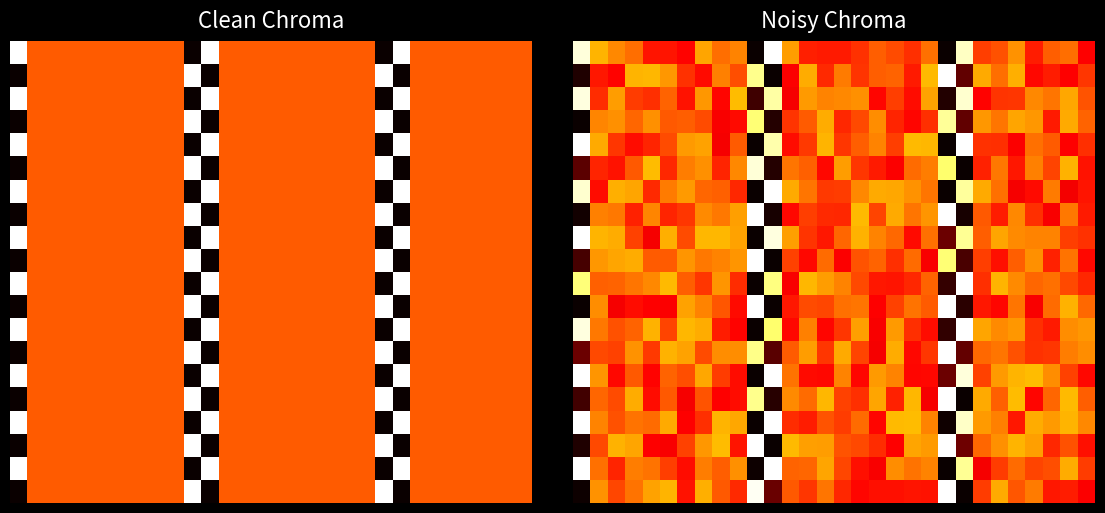

At which category is the sum across all series the highest?

7